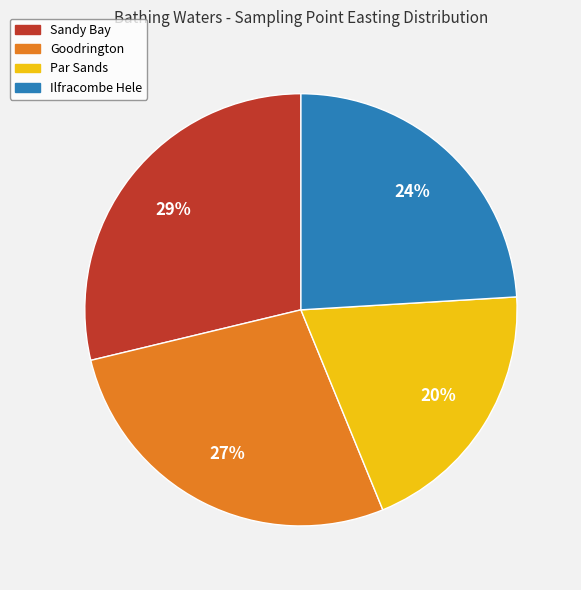

What is the largest slice in the pie chart?

Sandy Bay